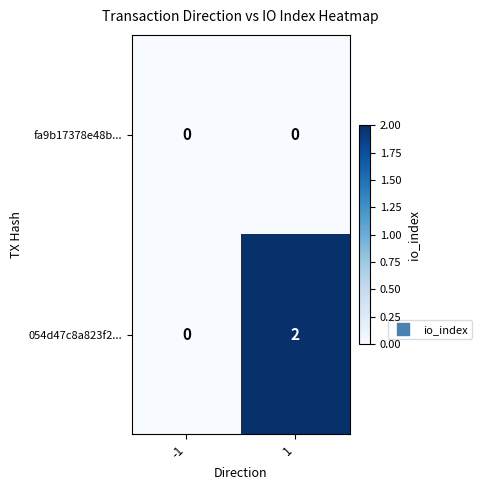

What is the total value across all series at 1?

2